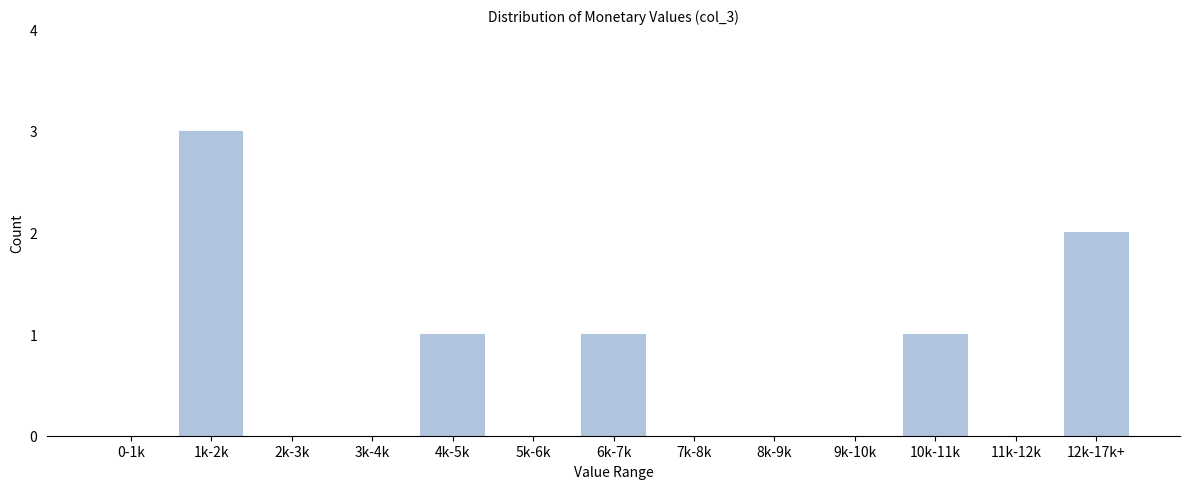

Reading right to left, transcribe all the data shown in this chart.

12k-17k+=2	11k-12k=0	10k-11k=1	9k-10k=0	8k-9k=0	7k-8k=0	6k-7k=1	5k-6k=0	4k-5k=1	3k-4k=0	2k-3k=0	1k-2k=3	0-1k=0